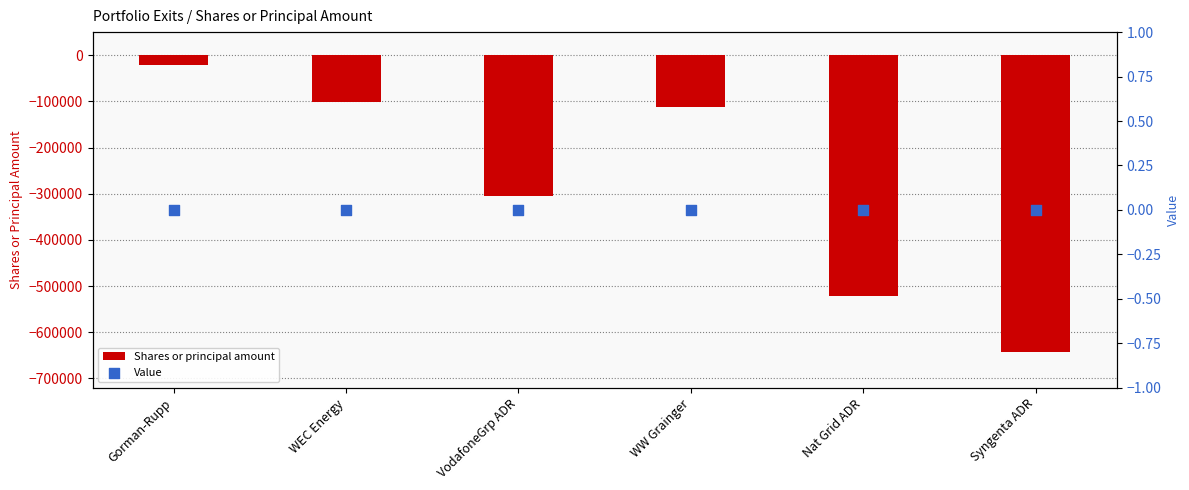

Which series has the largest total across all categories?

Value